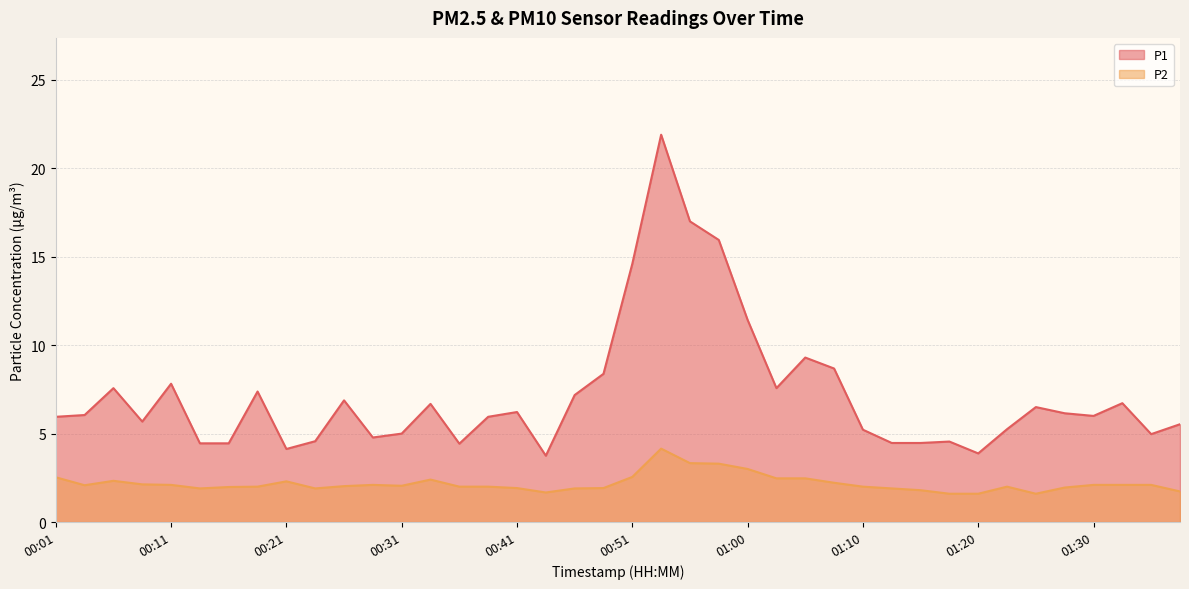

What is the sum of the P2 values at 01:30 and 00:16?

4.1